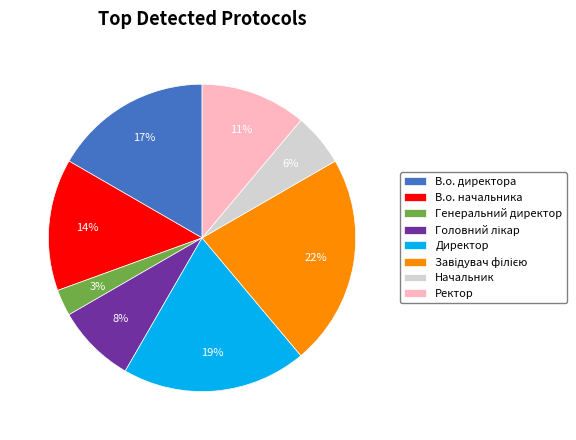

Which has a higher value, Директор or Генеральний директор?

Директор